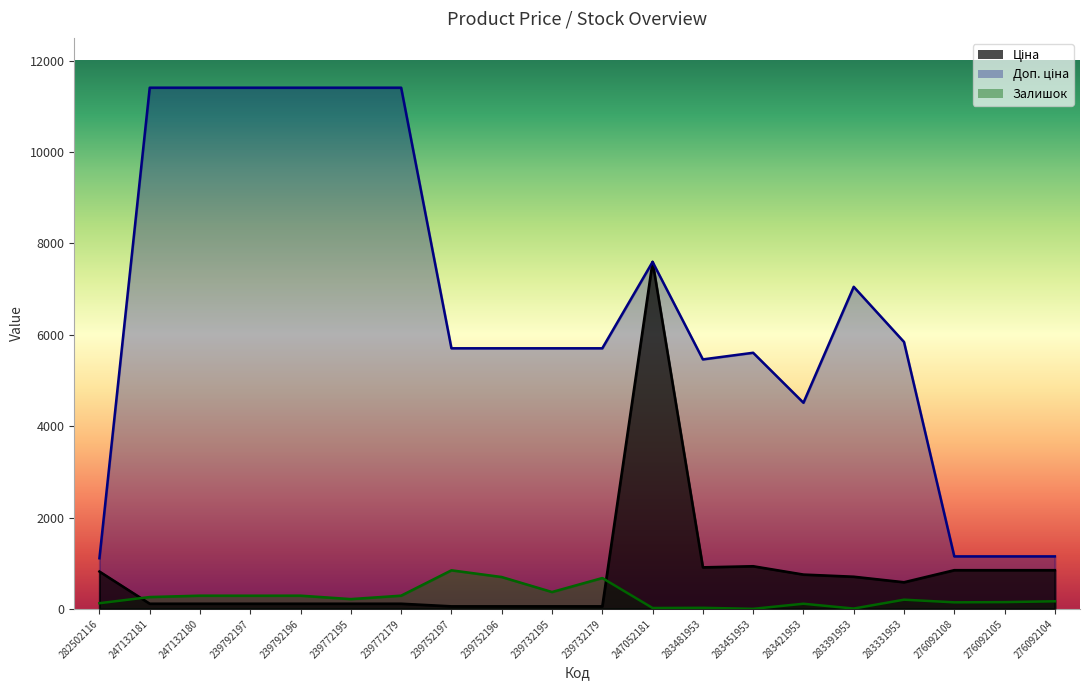

What position from the right is 282502116?

20